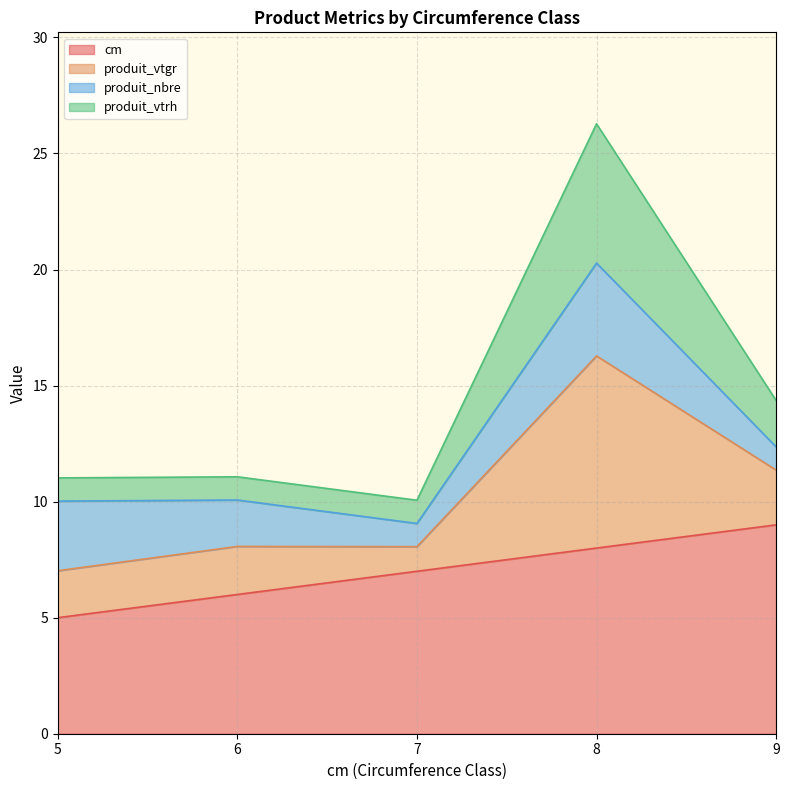

At which category is the sum across all series the highest?

8